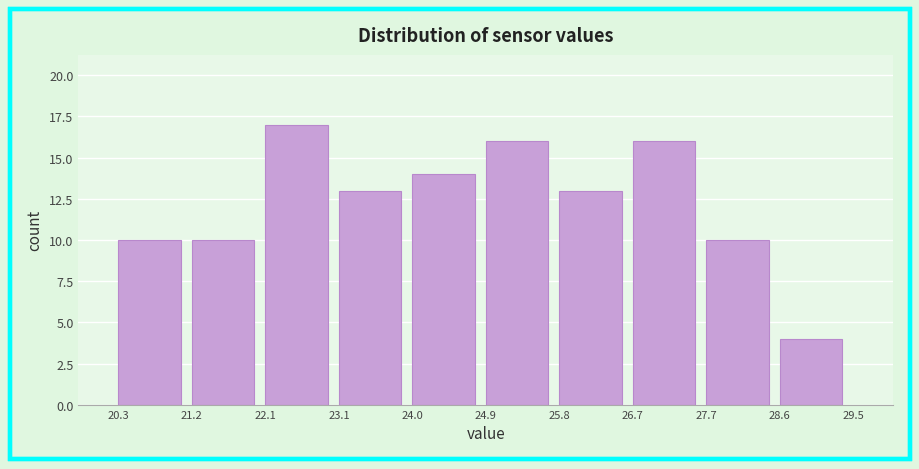

Which range on the x-axis has the tallest bar?

22.1 to 23.1